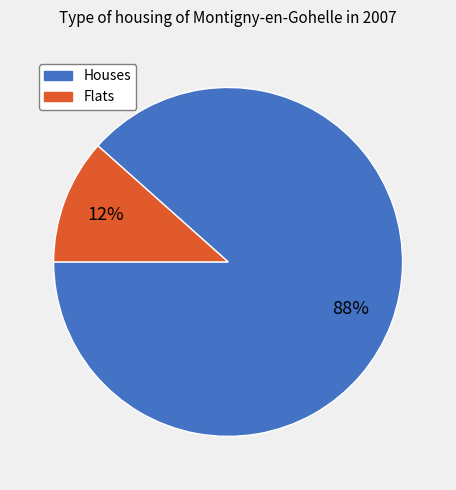

Is there any slice that represents more than half of the pie?

Yes